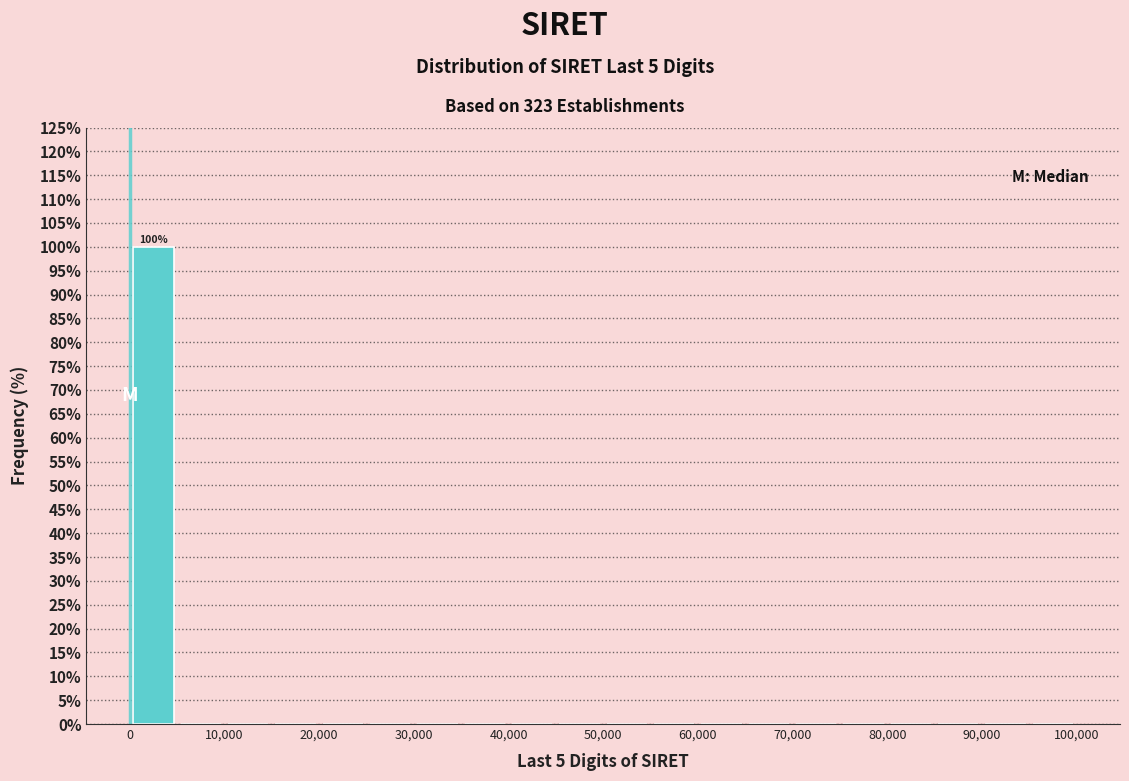

Over which range of the x-axis is the bar tallest?

0 to 5000